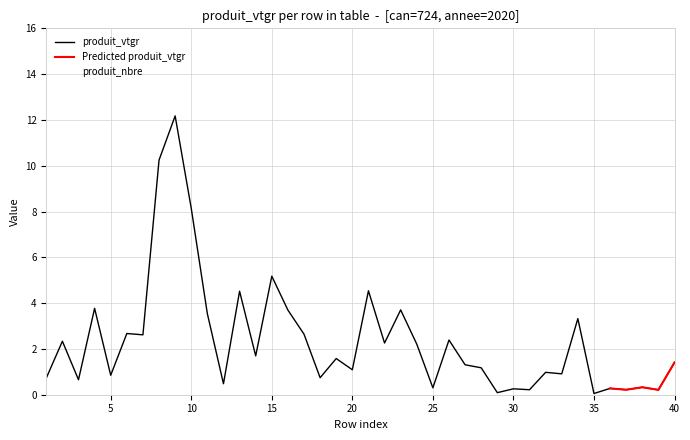

List the series in order of their overall mean, highest first.

produit_nbre, produit_vtgr